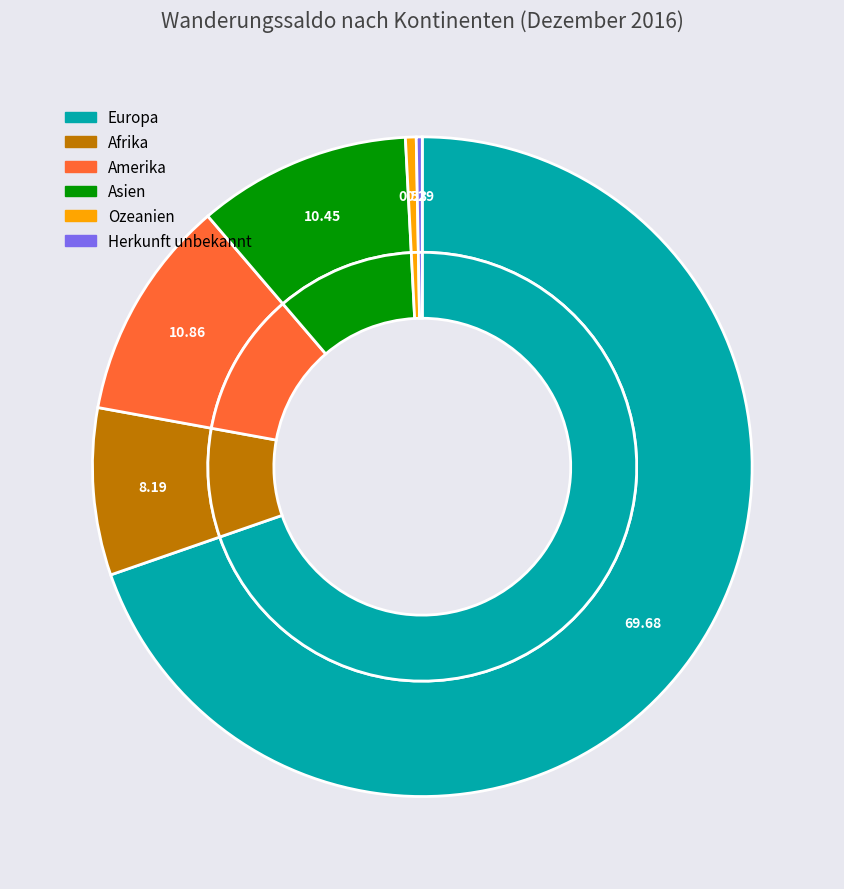

Is it true that Ozeanien is 1% of the pie?

True